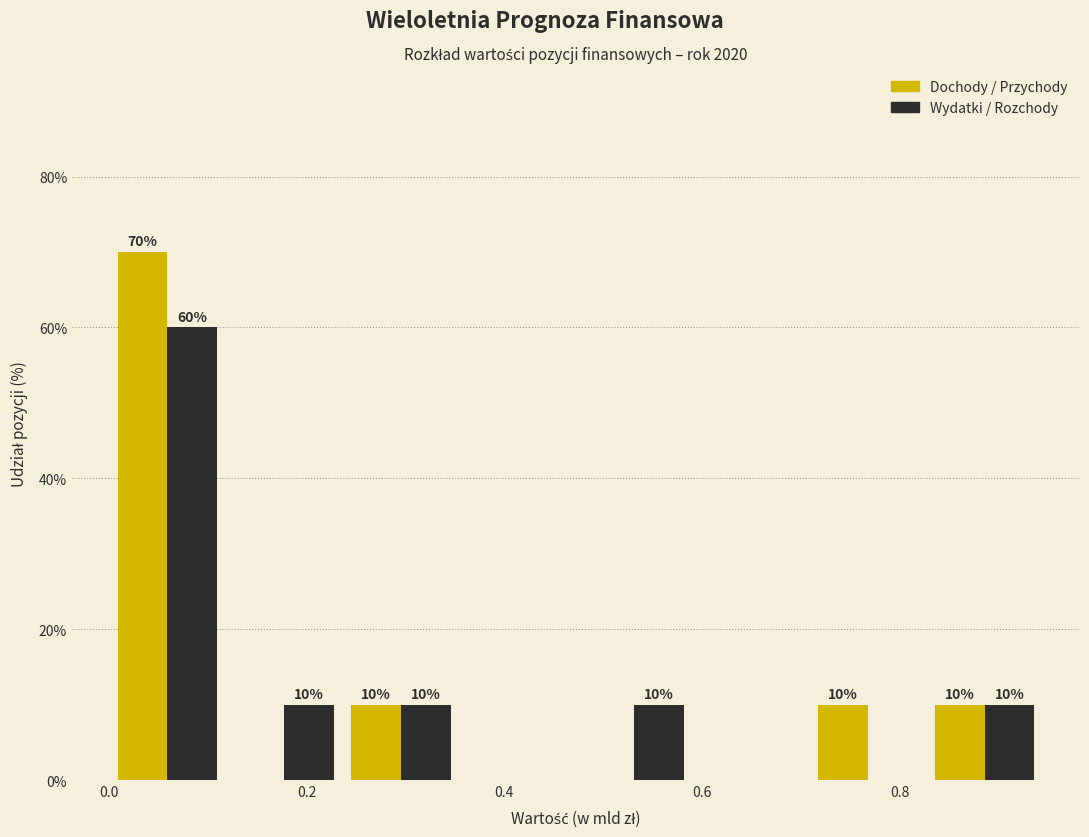

In the Dochody / Przychody series, which range on the x-axis has the tallest bar?

0.00 to 0.12